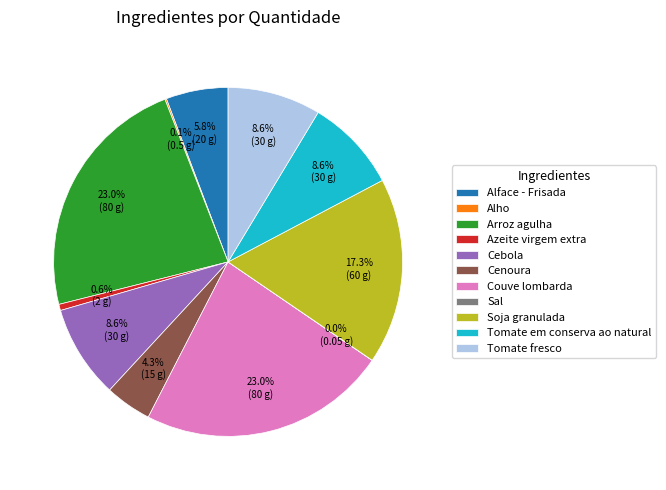

What is the ratio of the value at Tomate em conserva ao natural to the value at Soja granulada?

0.5